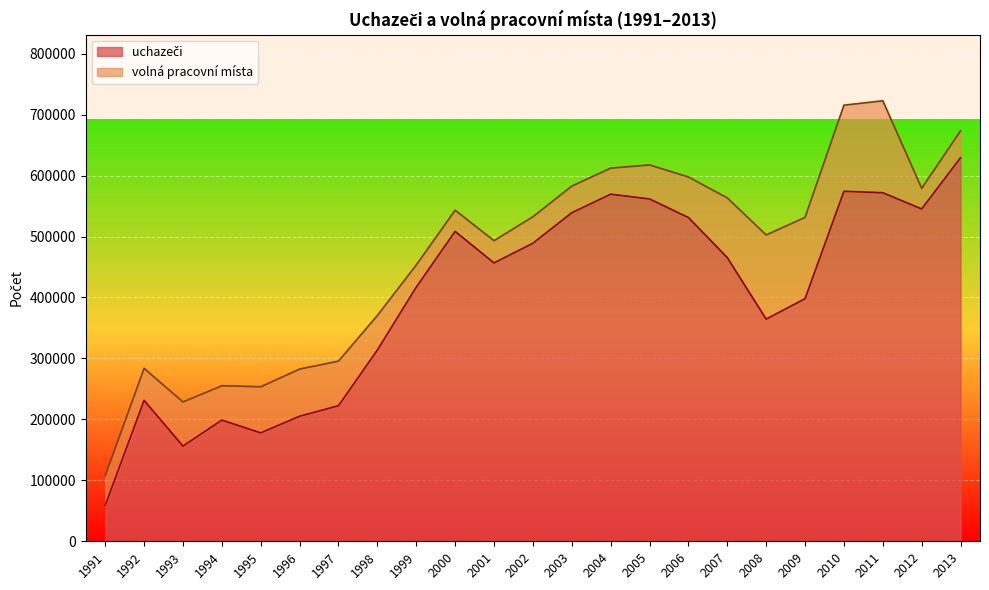

Reading right to left, transcribe all the data shown in this chart.

2013=629274	2012=545311	2011=571863	2010=574226	2009=398061	2008=364544	2007=465458	2006=531235	2005=561662	2004=569474	2003=539002	2002=488970	2001=456716	2000=508451	1999=416940	1998=313841	1997=222374	1996=205185	1995=177849	1994=198837	1993=156176	1992=231201	1991=58895